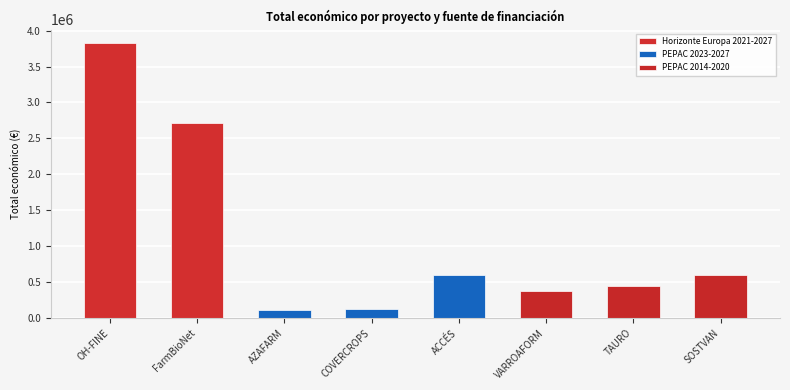

Which has a higher value, COVERCROPS or OH-FINE?

OH-FINE